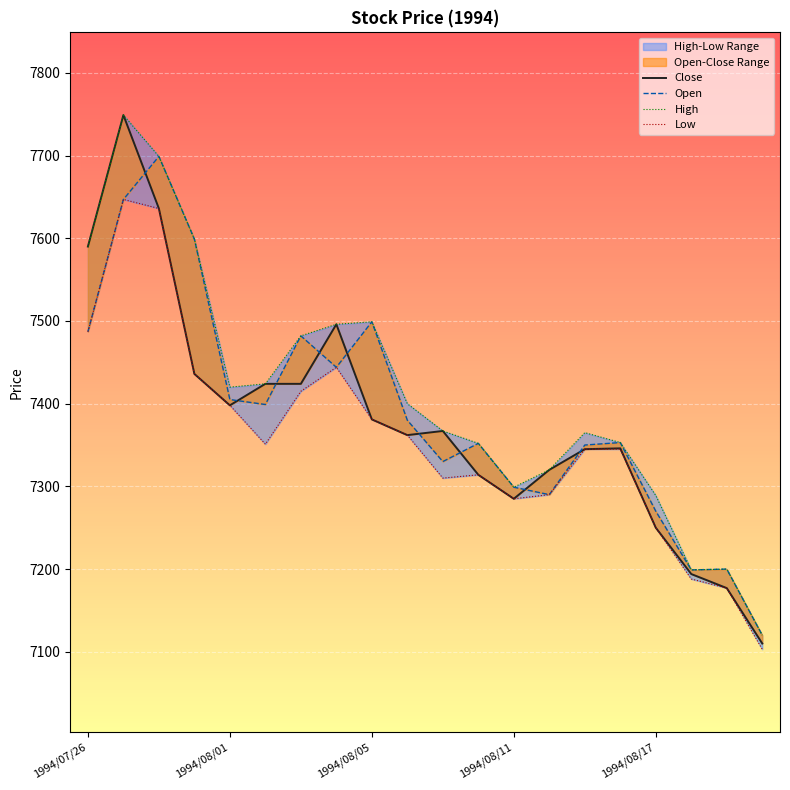

Rank the series by their maximum value, from highest to lowest.

Close, High, Open, Low